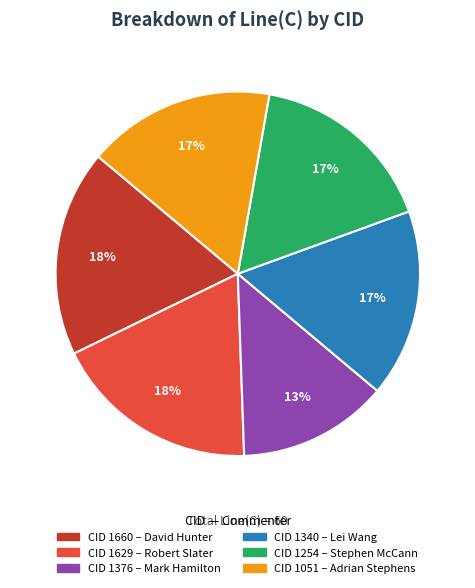

How many segments does this pie chart have?

6